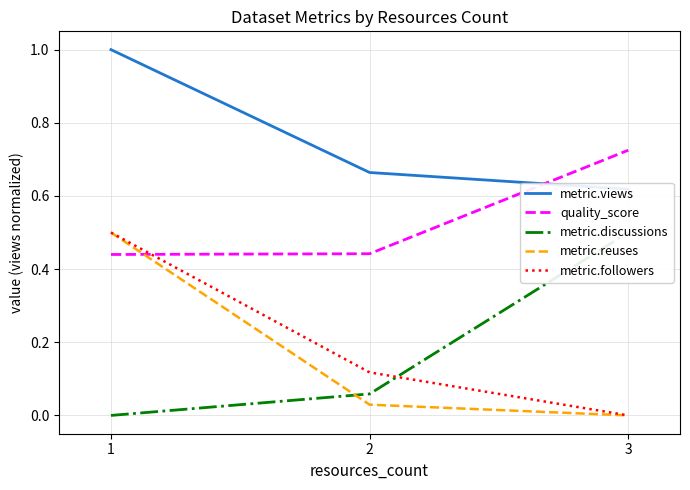

Reading left to right, list all the values displayed in this chart.

metric.views: 1=1.0	2=0.7	3=0.6
quality_score: 1=0.4	2=0.4	3=0.7
metric.discussions: 1=0.0	2=0.1	3=0.5
metric.reuses: 1=0.5	2=0.0	3=0.0
metric.followers: 1=0.5	2=0.1	3=0.0